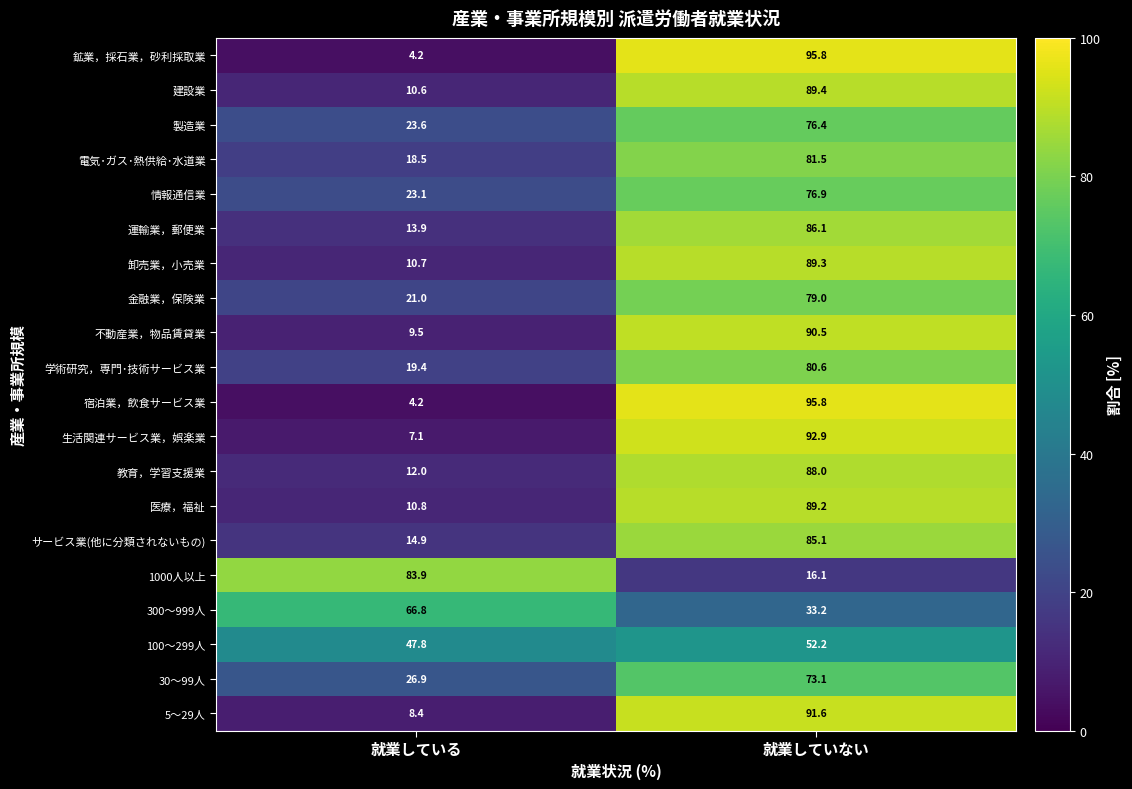

At which category is the sum across all series the highest?

就業していない